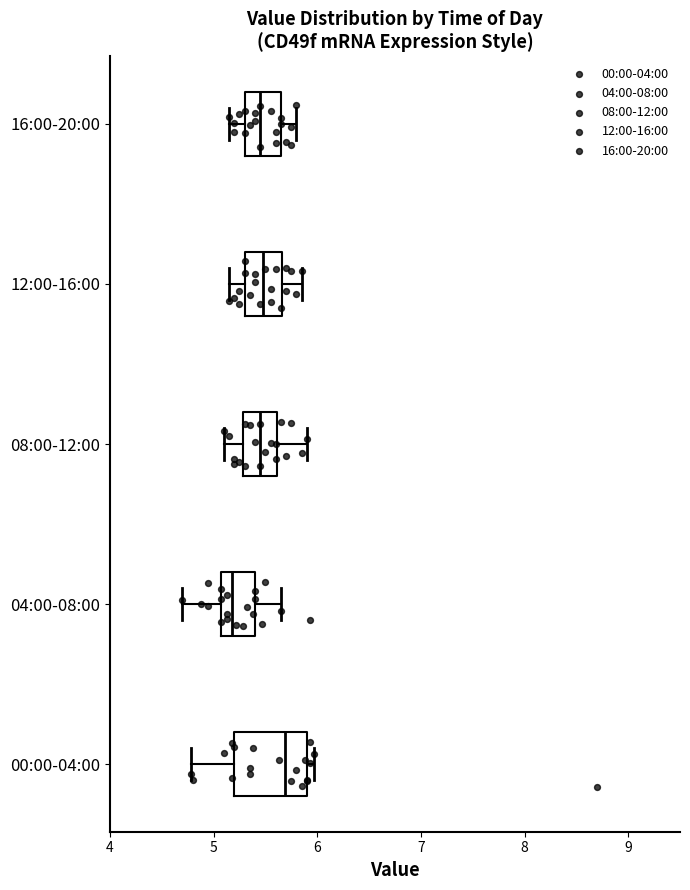

Which box's median line is the furthest to the left?

04:00-08:00